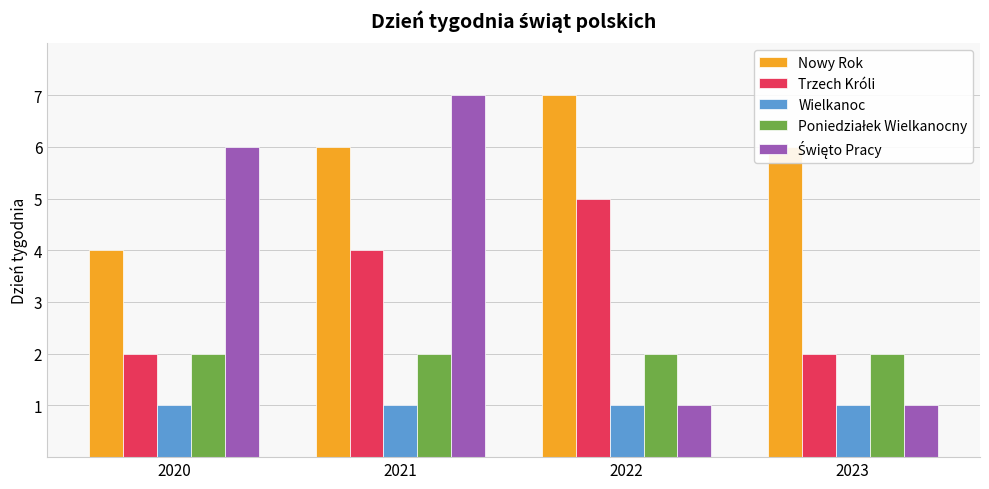

Which series has the largest total across all categories?

Nowy Rok